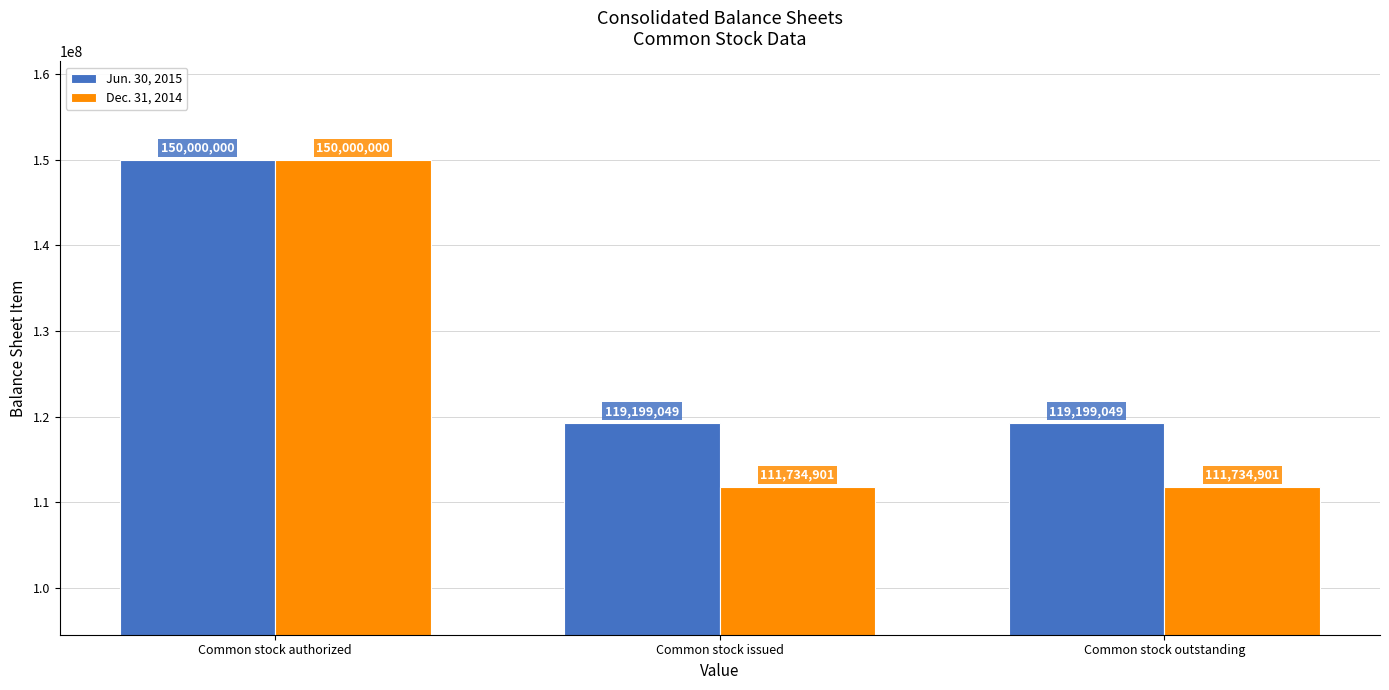

Which series has the widest spread of values?

Dec. 31, 2014